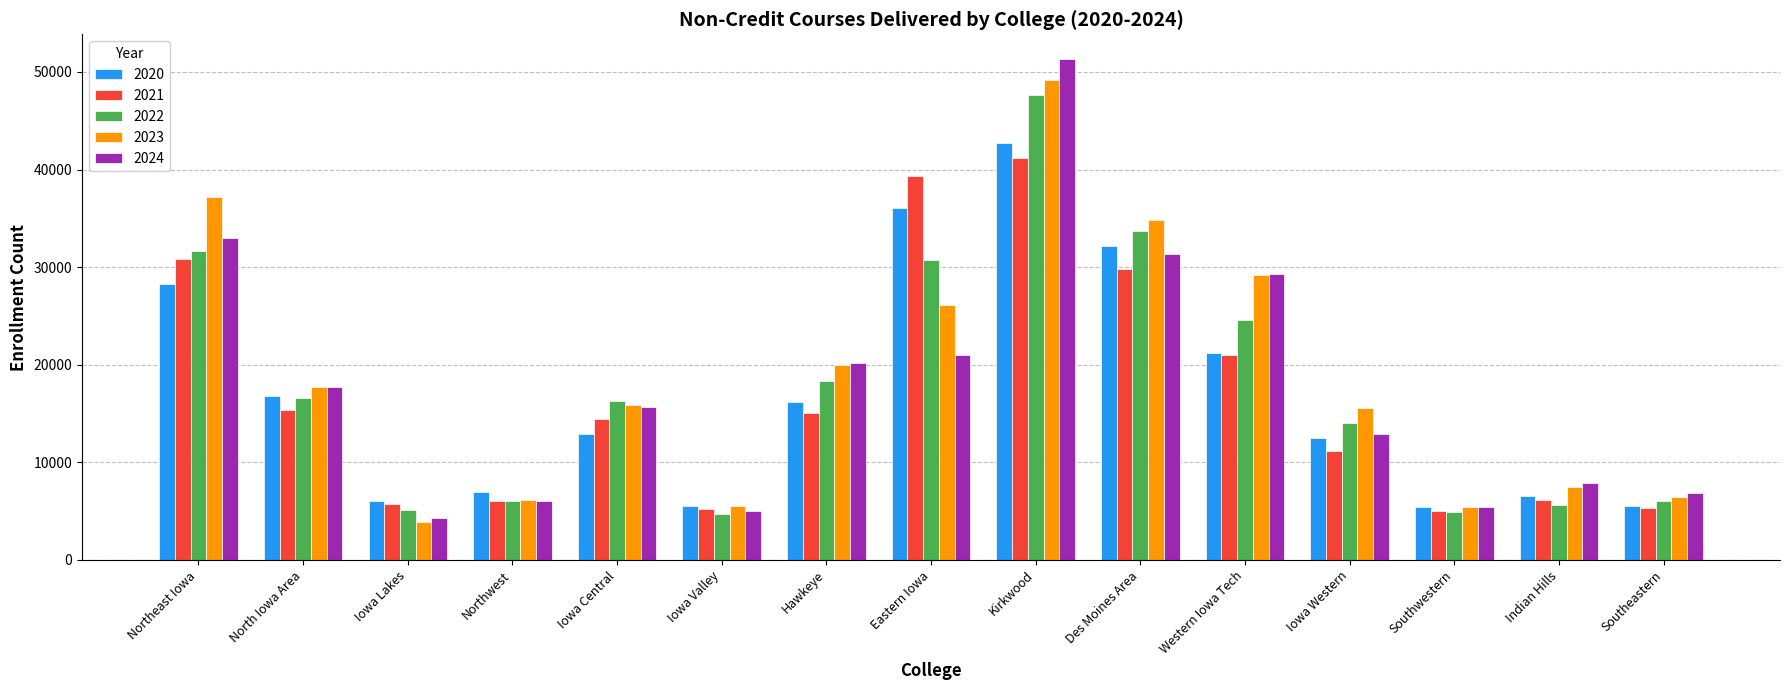

How many data points does each series have?

15